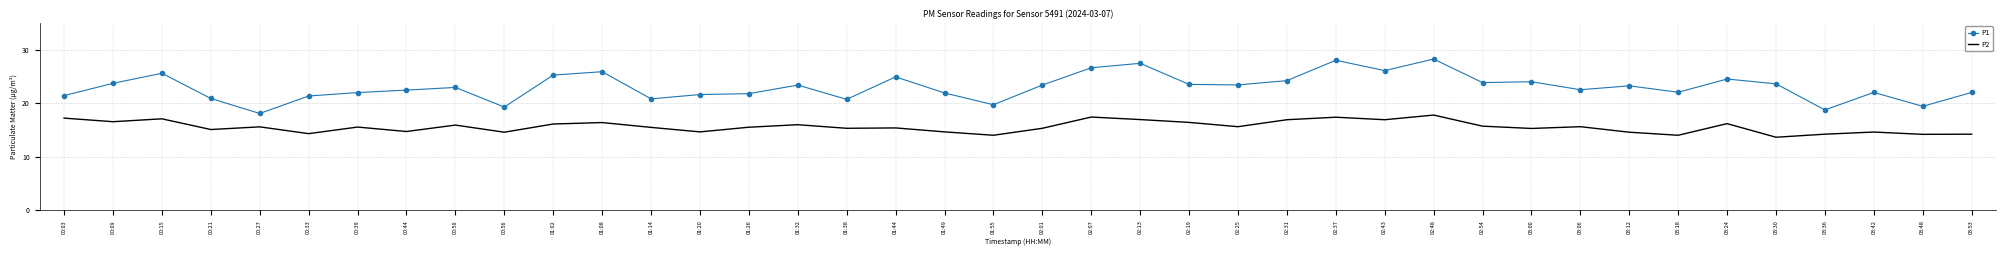

What value does the P2 series have at 01:20?

14.6